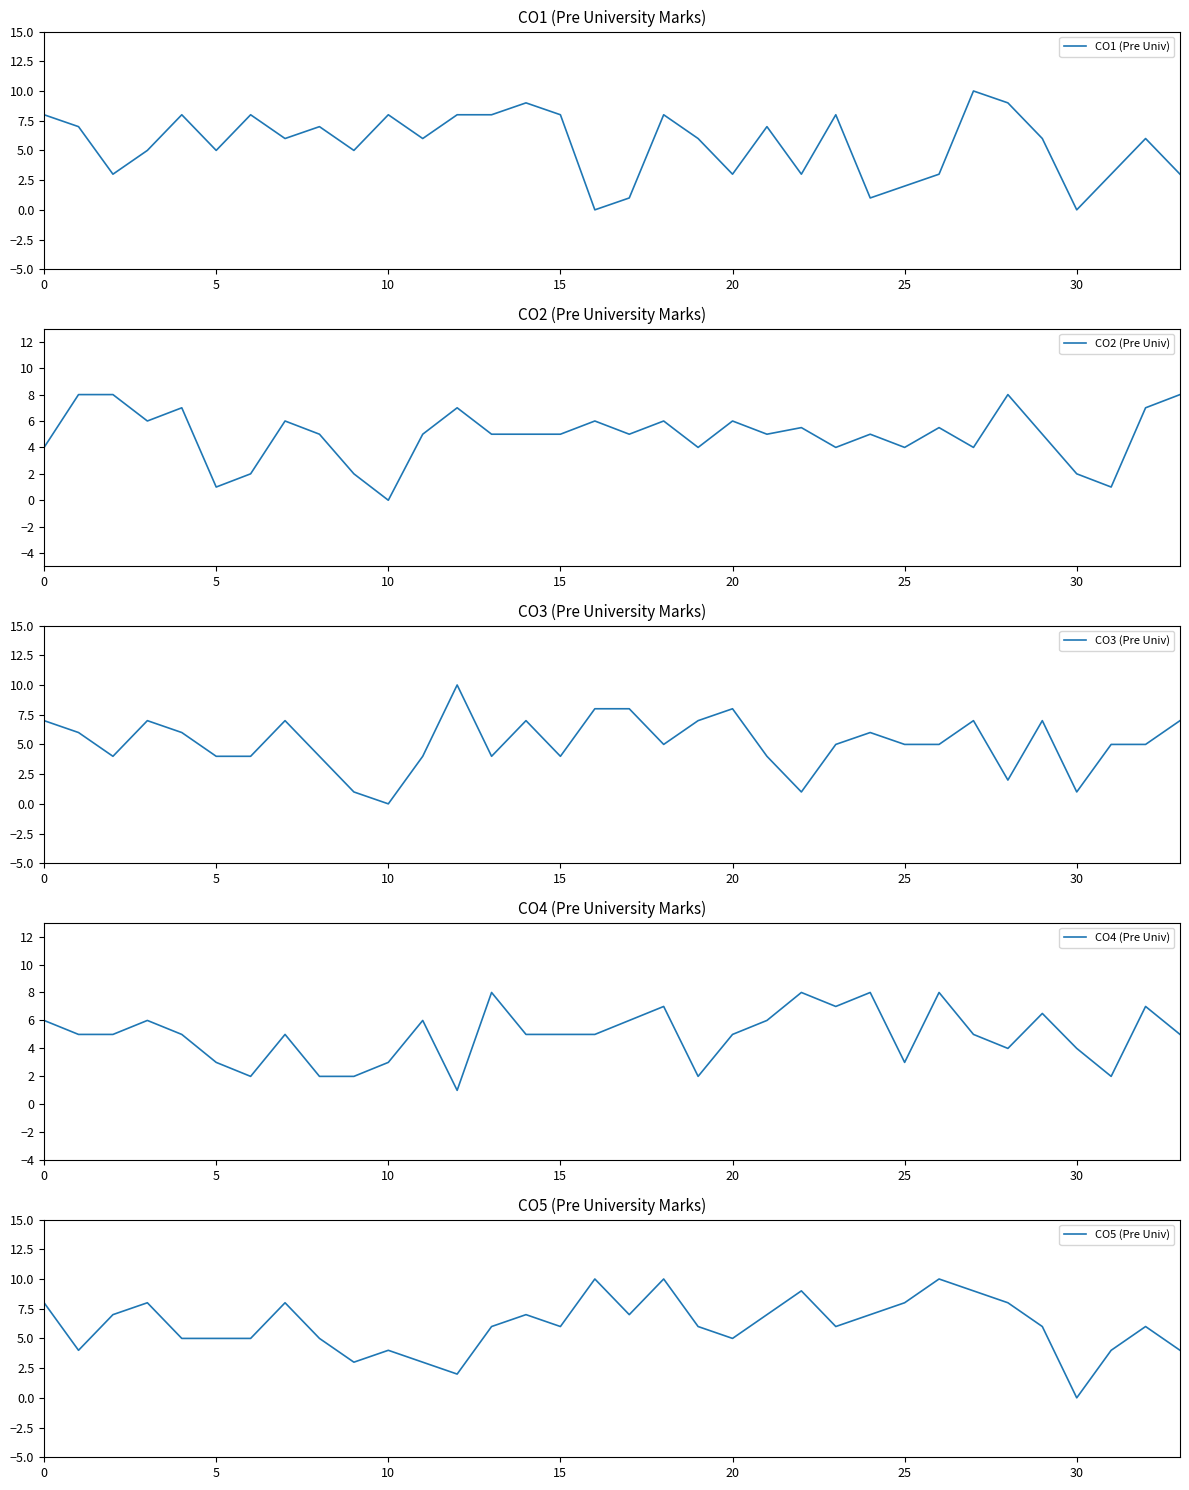

Reading left to right, what are all the values shown in this chart?

CO1 (Pre Univ): 8.0	7.0	3.0	5.0	8.0	5.0	8.0	6.0	7.0	5.0	8.0	6.0	8.0	8.0	9.0	8.0	0.0	1.0	8.0	6.0	3.0	7.0	3.0	8.0	1.0	2.0	3.0	10.0	9.0	6.0	0.0	3.0	6.0	3.0
CO2 (Pre Univ): 4.0	8.0	8.0	6.0	7.0	1.0	2.0	6.0	5.0	2.0	0.0	5.0	7.0	5.0	5.0	5.0	6.0	5.0	6.0	4.0	6.0	5.0	5.5	4.0	5.0	4.0	5.5	4.0	8.0	5.0	2.0	1.0	7.0	8.0
CO3 (Pre Univ): 7.0	6.0	4.0	7.0	6.0	4.0	4.0	7.0	4.0	1.0	0.0	4.0	10.0	4.0	7.0	4.0	8.0	8.0	5.0	7.0	8.0	4.0	1.0	5.0	6.0	5.0	5.0	7.0	2.0	7.0	1.0	5.0	5.0	7.0
CO4 (Pre Univ): 6.0	5.0	5.0	6.0	5.0	3.0	2.0	5.0	2.0	2.0	3.0	6.0	1.0	8.0	5.0	5.0	5.0	6.0	7.0	2.0	5.0	6.0	8.0	7.0	8.0	3.0	8.0	5.0	4.0	6.5	4.0	2.0	7.0	5.0
CO5 (Pre Univ): 8.0	4.0	7.0	8.0	5.0	5.0	5.0	8.0	5.0	3.0	4.0	3.0	2.0	6.0	7.0	6.0	10.0	7.0	10.0	6.0	5.0	7.0	9.0	6.0	7.0	8.0	10.0	9.0	8.0	6.0	0.0	4.0	6.0	4.0